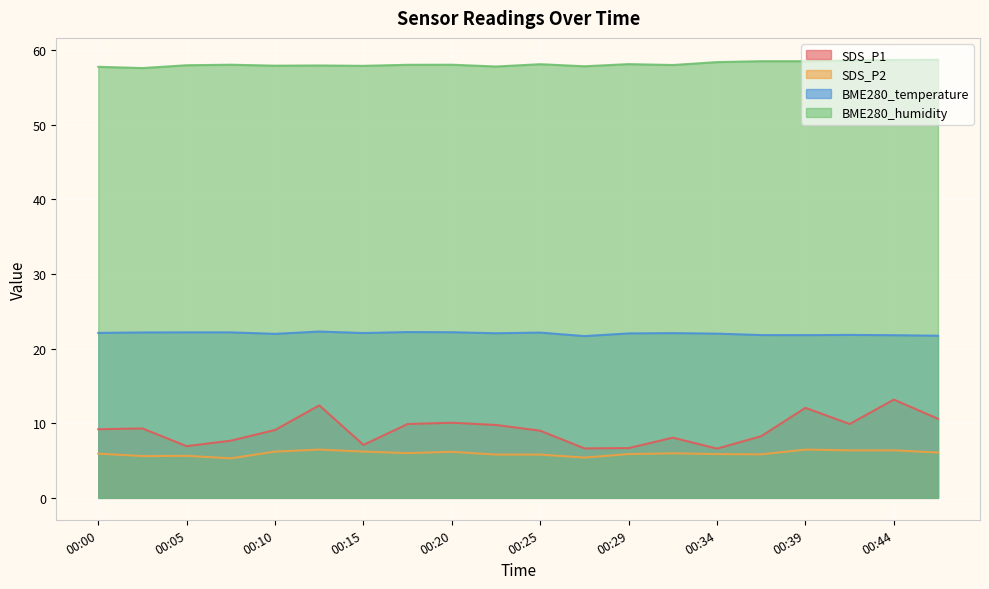

What is the value of the SDS_P1 point at the 3rd from the left?

6.9